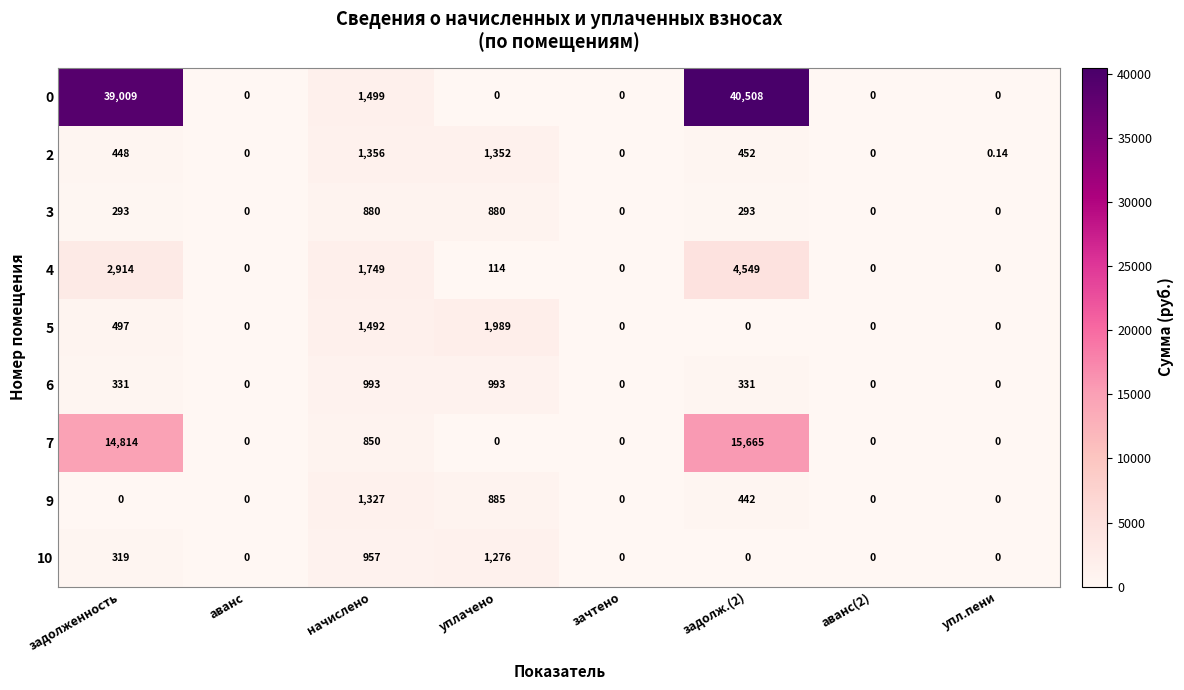

How many data points in 6 are less than 331?

4